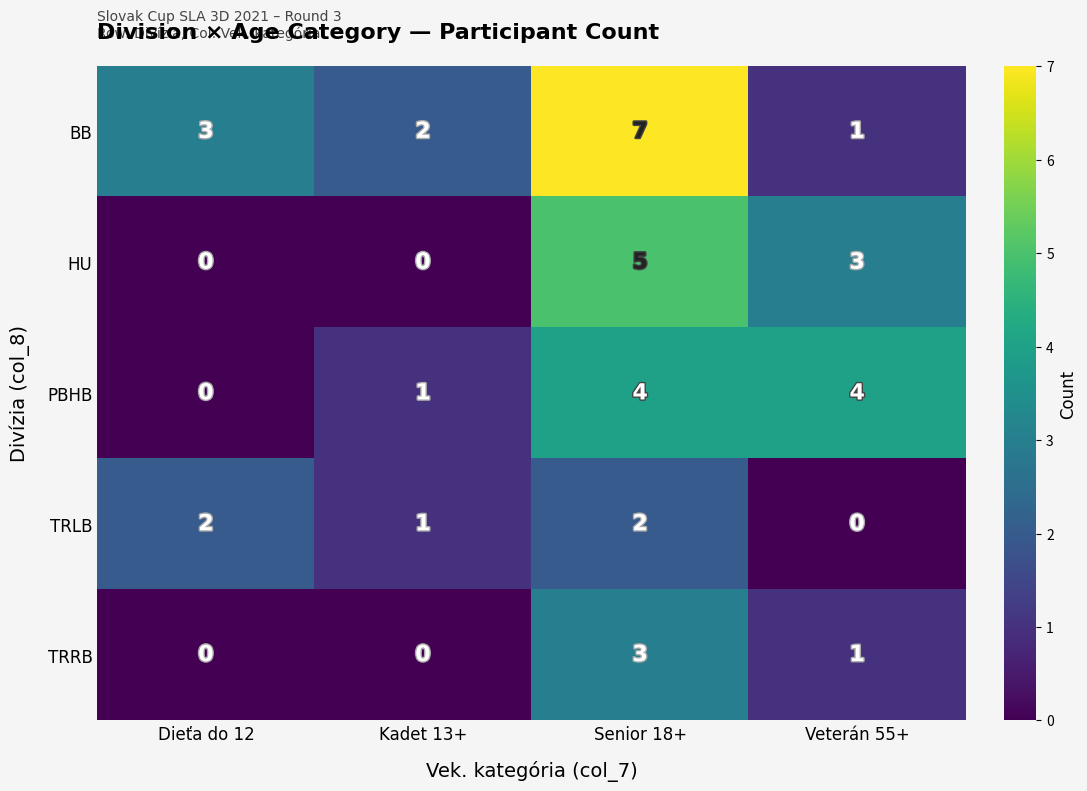

The TRRB series shows 1 at Dieťa do 12. True or false?

False